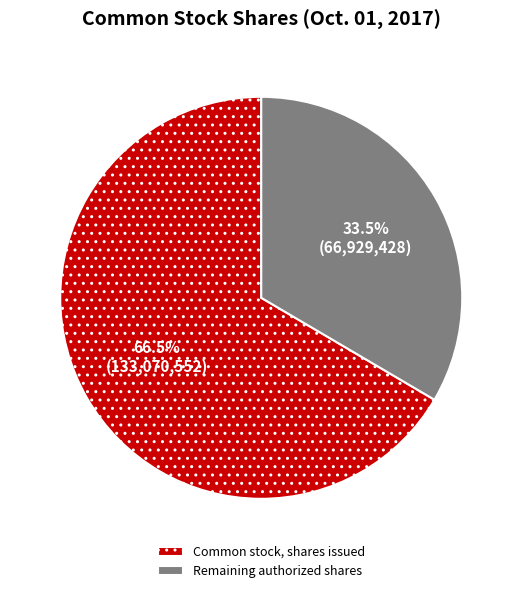

To the nearest percent, what is the average slice percentage?

50%